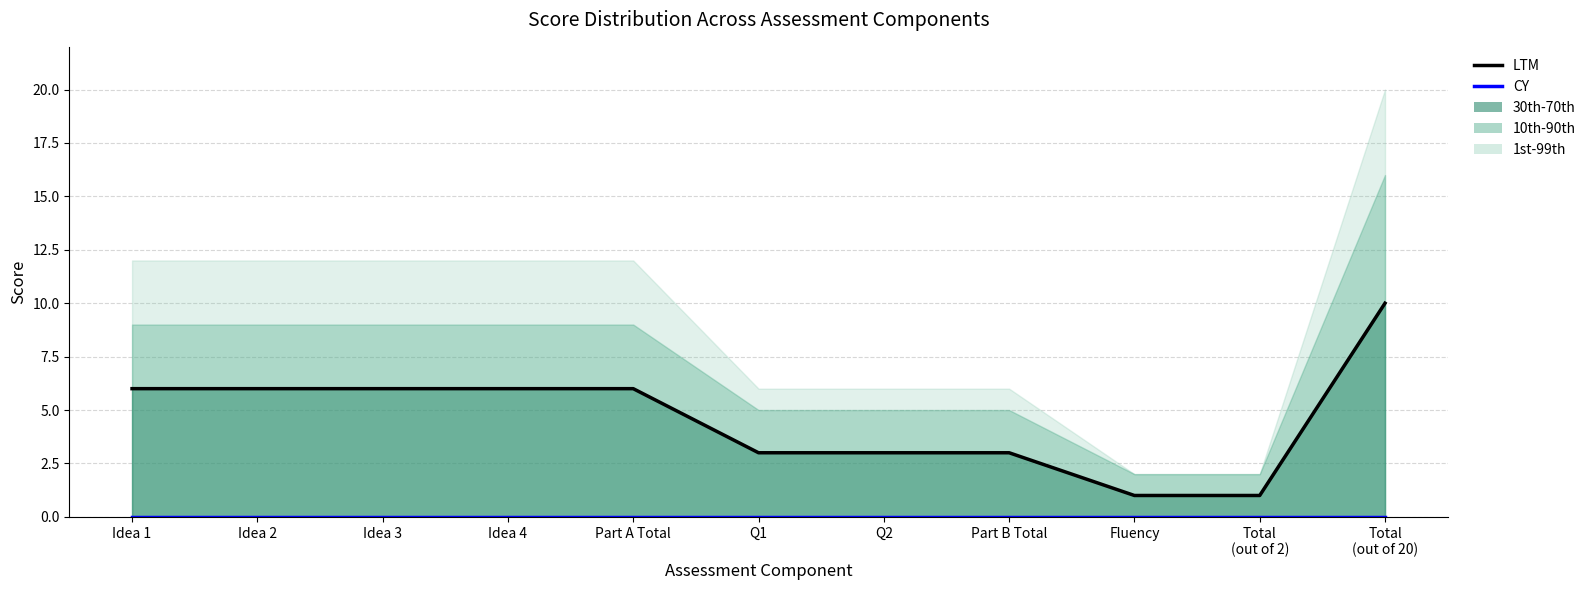

What position from the left is Total
(out of 2)?

10